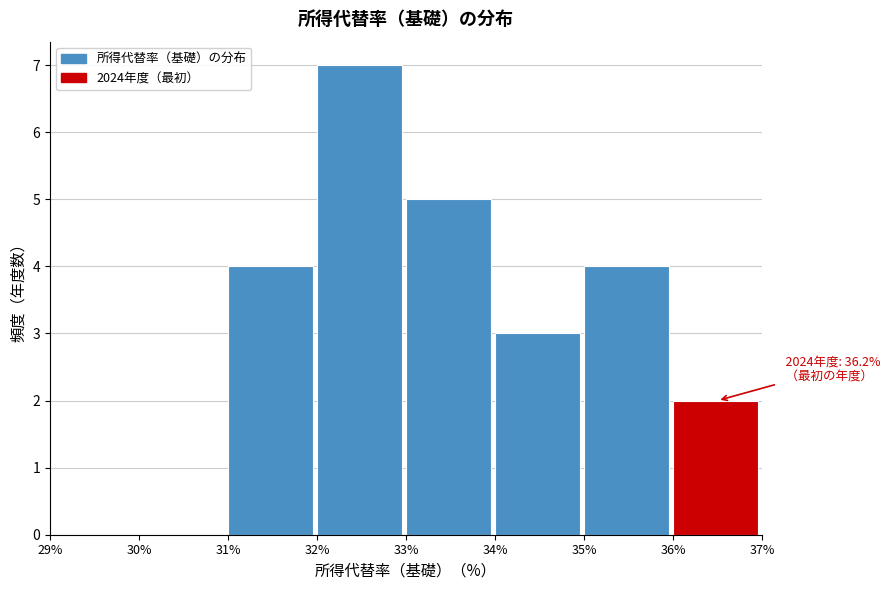

Which range on the x-axis has the tallest bar?

32% to 33%